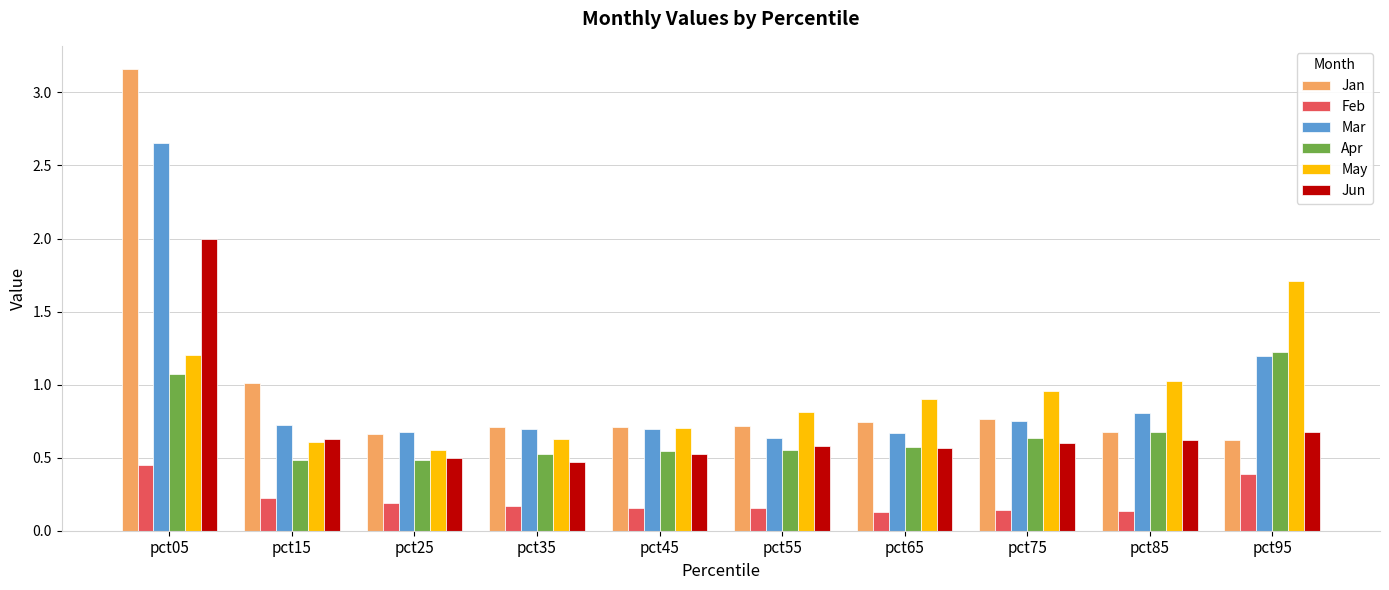

Is it true that Jun equals 0.8 at pct65?

False